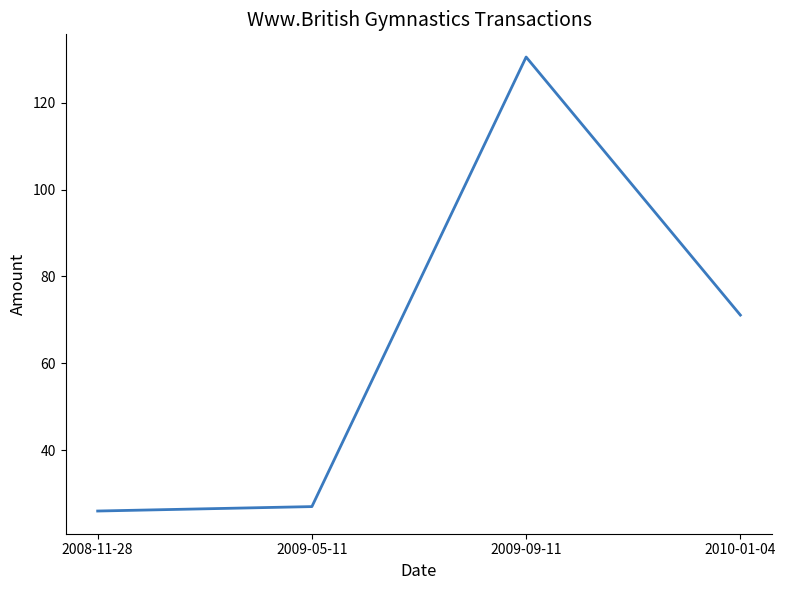

Where is the first local maximum?

2009-09-11